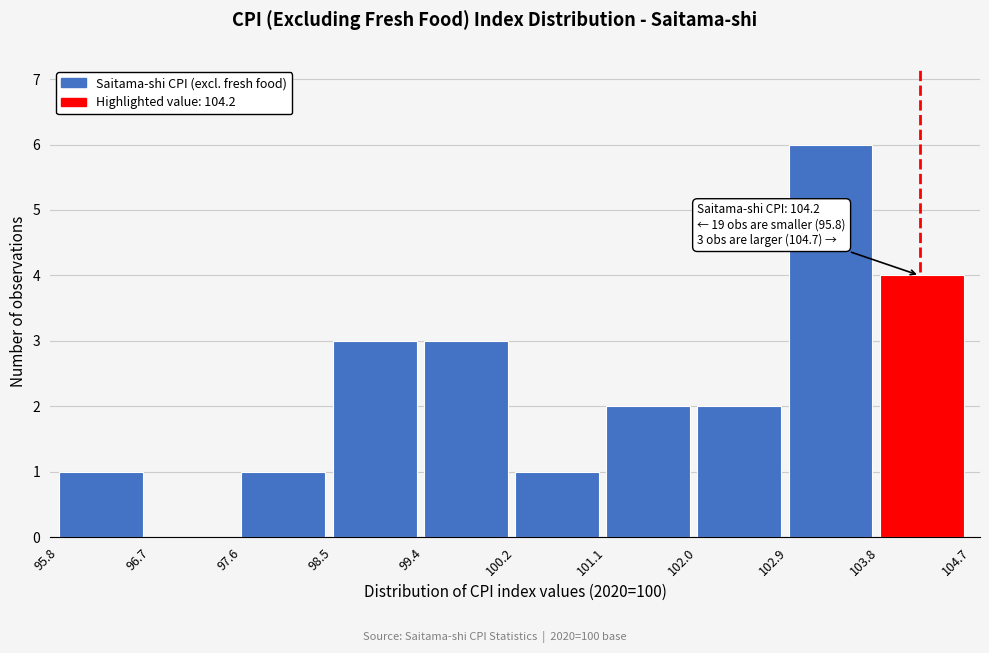

Over which range of the x-axis is the bar tallest?

102.9 to 103.8